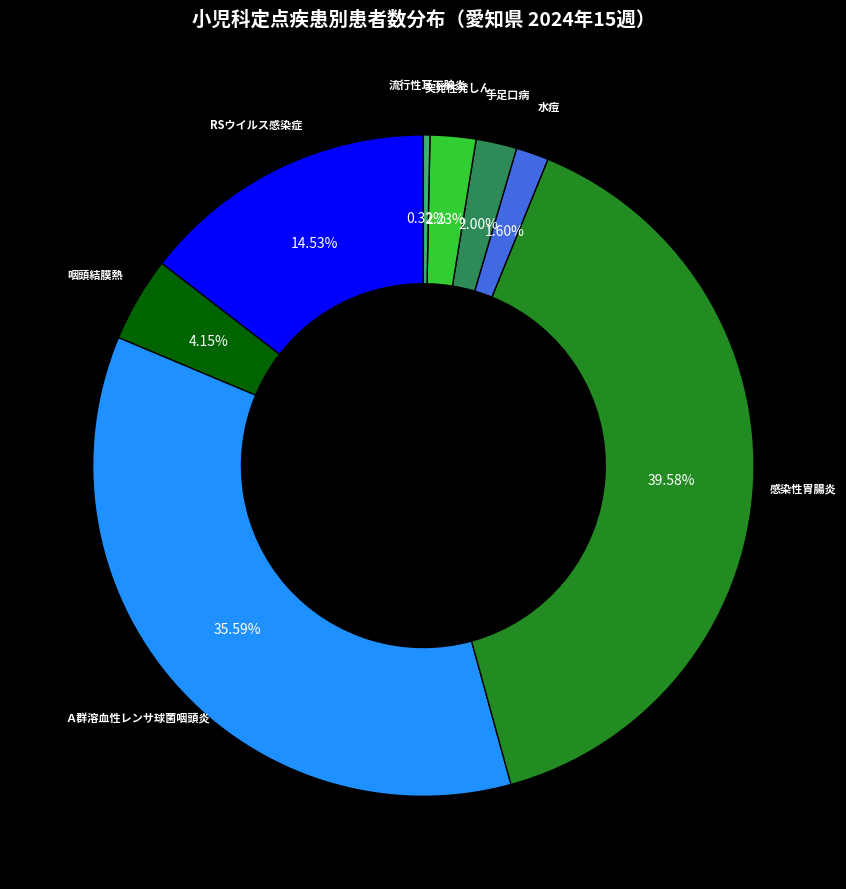

Is there any slice that represents more than half of the pie?

No